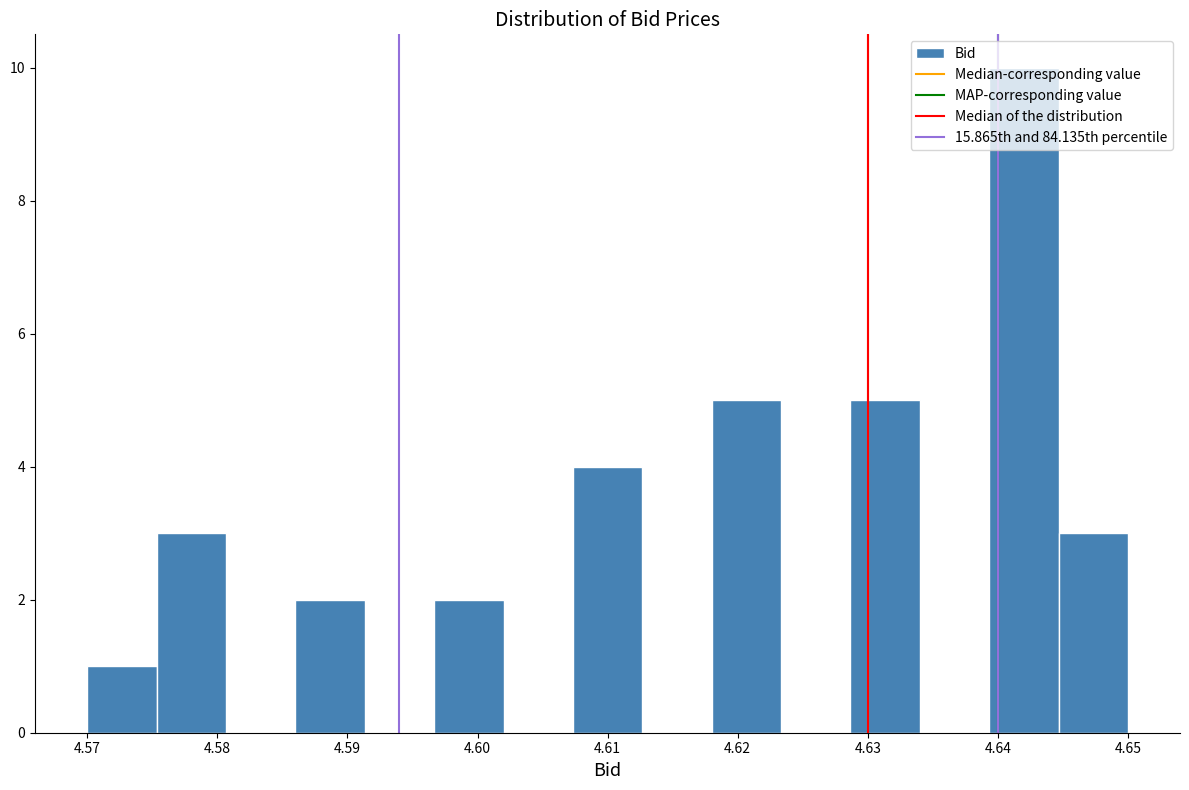

Reading left to right, list every bar in this chart as the range it spans on the x-axis followed by its height. Neither the bar edges nor the heights are printed on the chart, so give them approximately, as read against the axes.

4.570 to 4.575: 1
4.575 to 4.581: 3
4.581 to 4.586: 0
4.586 to 4.591: 2
4.591 to 4.597: 0
4.597 to 4.602: 2
4.602 to 4.607: 0
4.607 to 4.613: 4
4.613 to 4.618: 0
4.618 to 4.623: 5
4.623 to 4.629: 0
4.629 to 4.634: 5
4.634 to 4.639: 0
4.639 to 4.645: 10
4.645 to 4.650: 3